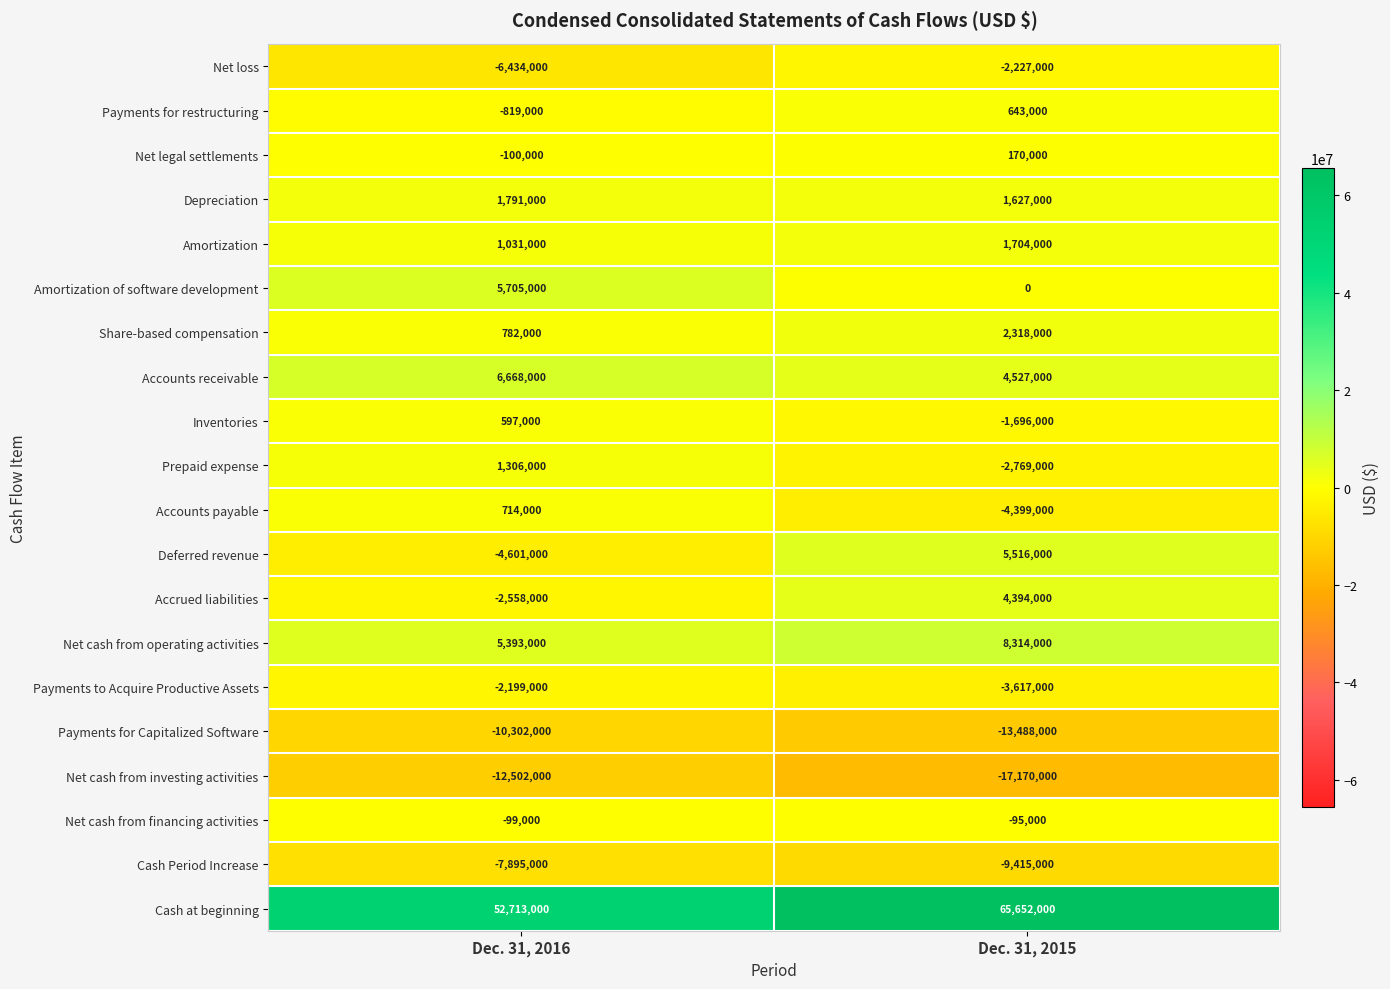

What is the maximum value shown in the chart?

65652000